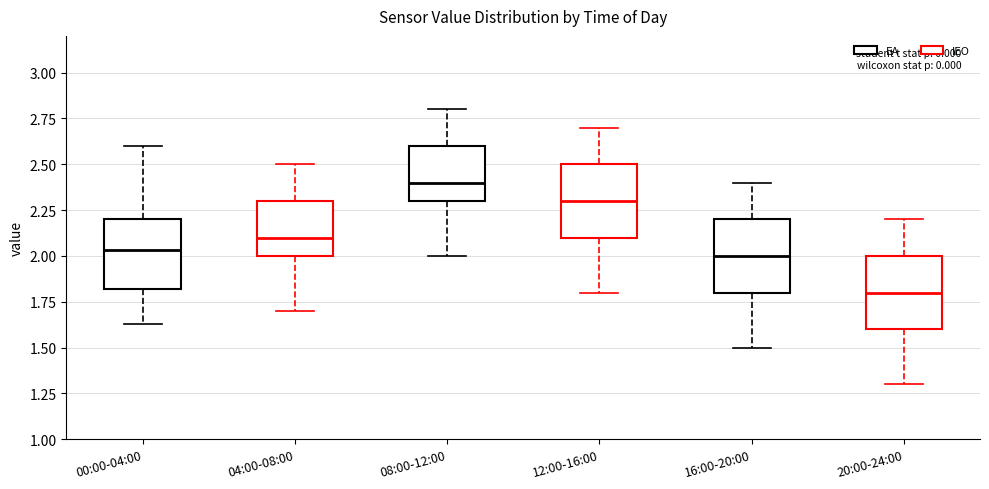

Reading left to right, read every box against the y-axis: the position of its median line, the range the box covers, and the ends of its whiskers. The values are not printed on the chart, so give them approximately, as read against the axis.

00:00-04:00: median 2.05, box 1.80 to 2.20, whiskers 1.65 to 2.60
04:00-08:00: median 2.10, box 2.00 to 2.30, whiskers 1.70 to 2.50
08:00-12:00: median 2.40, box 2.30 to 2.60, whiskers 2.00 to 2.80
12:00-16:00: median 2.30, box 2.10 to 2.50, whiskers 1.80 to 2.70
16:00-20:00: median 2.00, box 1.80 to 2.20, whiskers 1.50 to 2.40
20:00-24:00: median 1.80, box 1.60 to 2.00, whiskers 1.30 to 2.20